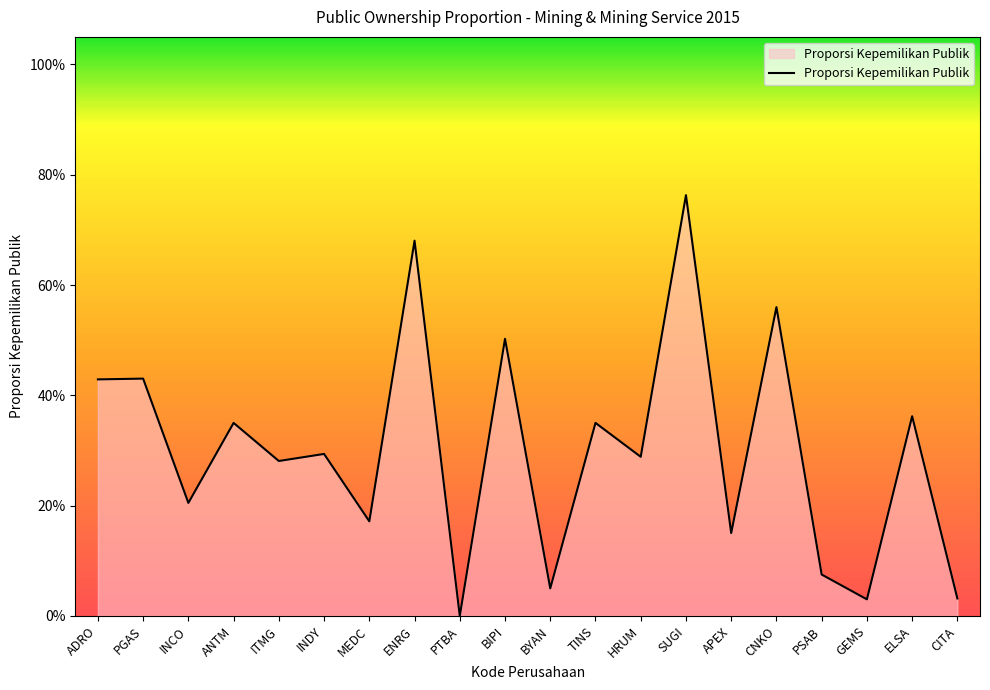

Does the chart display data point markers on the line(s)?

No